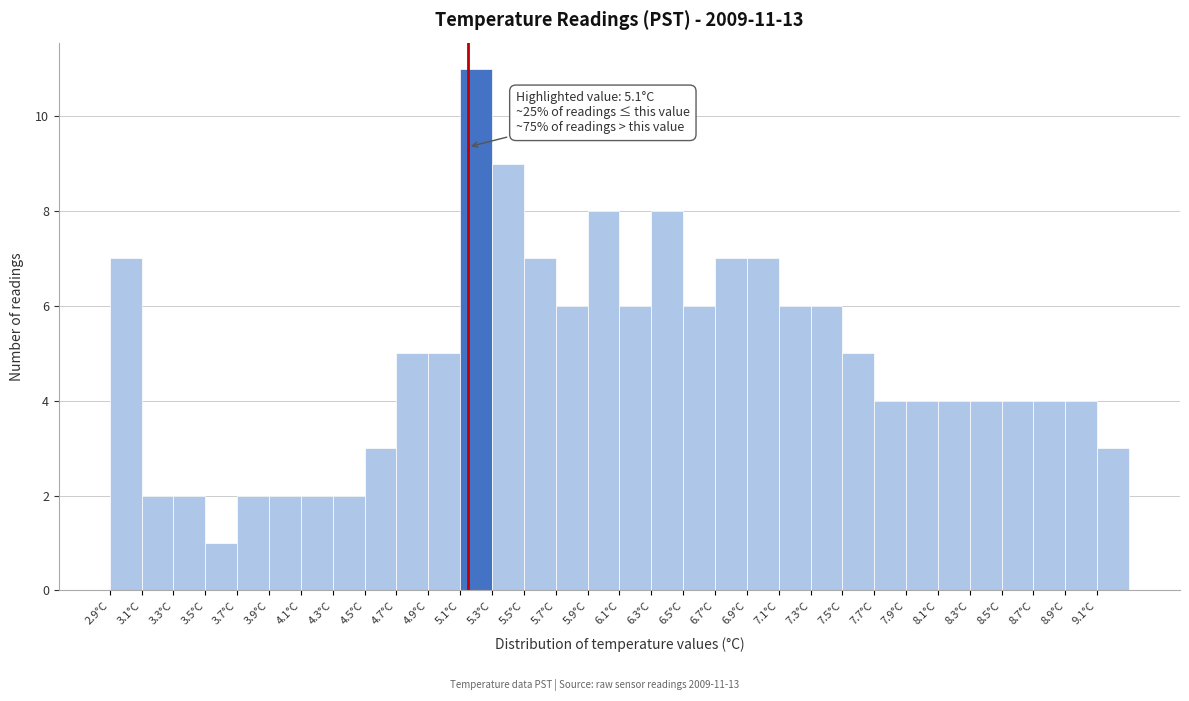

Over which range of the x-axis is the bar tallest?

5.05 to 5.25